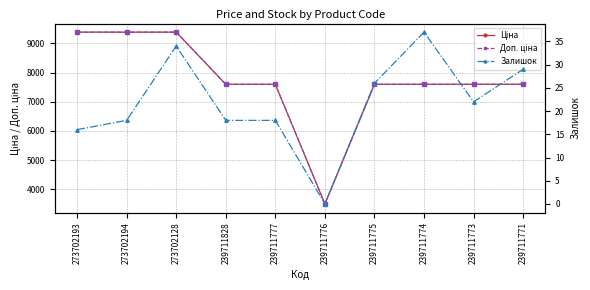

What is the difference between the maximum and minimum values in the Доп. ціна series?

5890.0